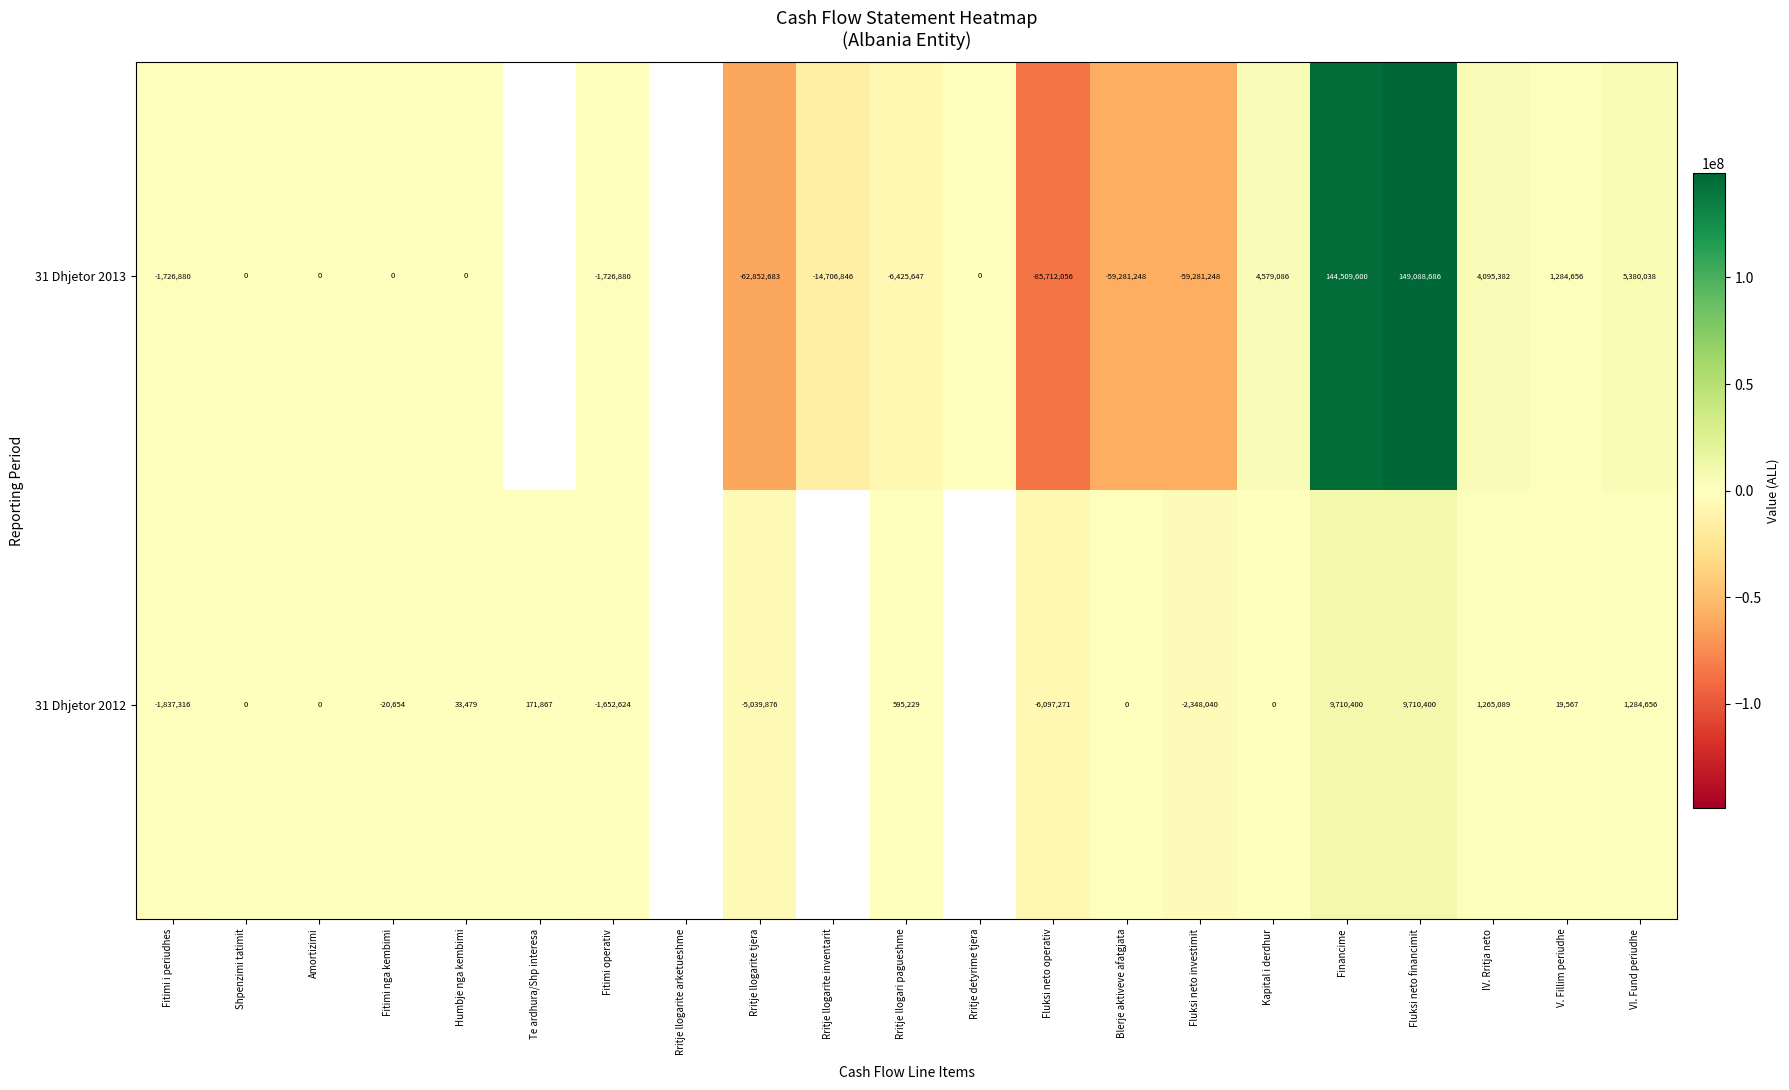

What value does the 31 Dhjetor 2012 series have at Rritje llogari pagueshme?

595229.2